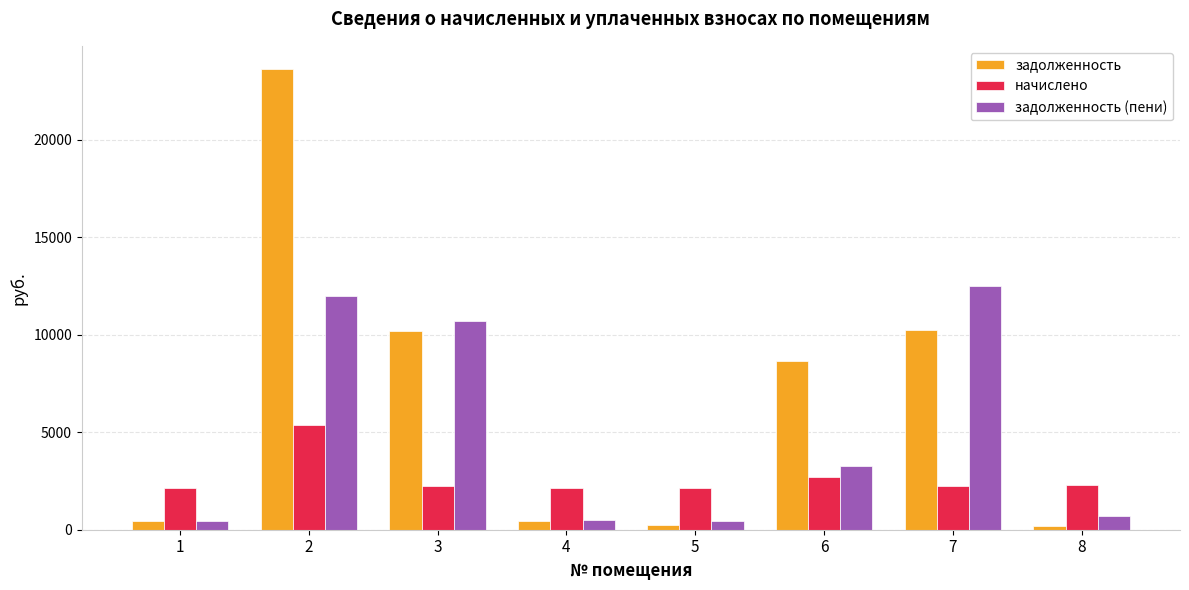

Is the value of задолженность (пени) at 2 greater than the value of начислено at 8?

Yes